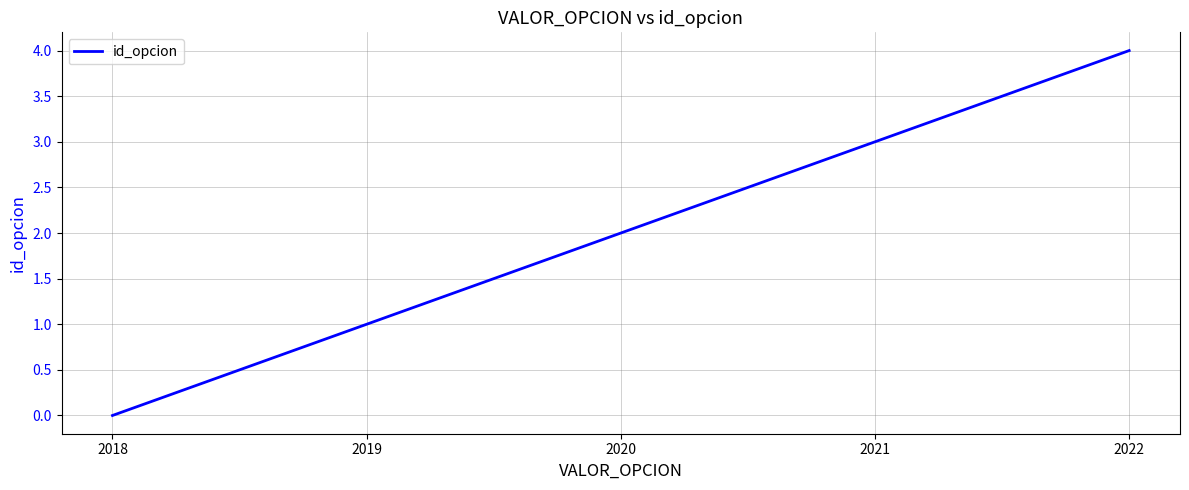

Reading left to right, extract all data points from this chart.

0	1	2	3	4